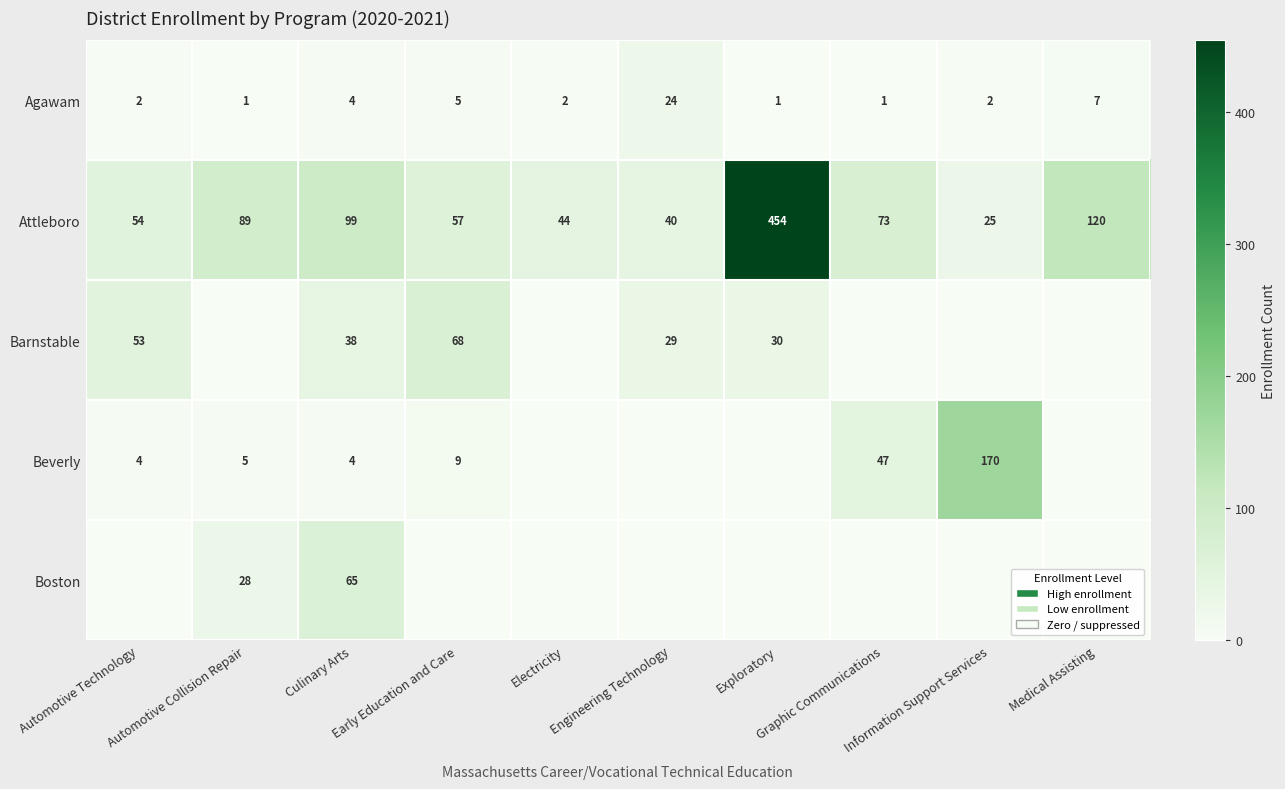

What is the sum of all Agawam values?

49